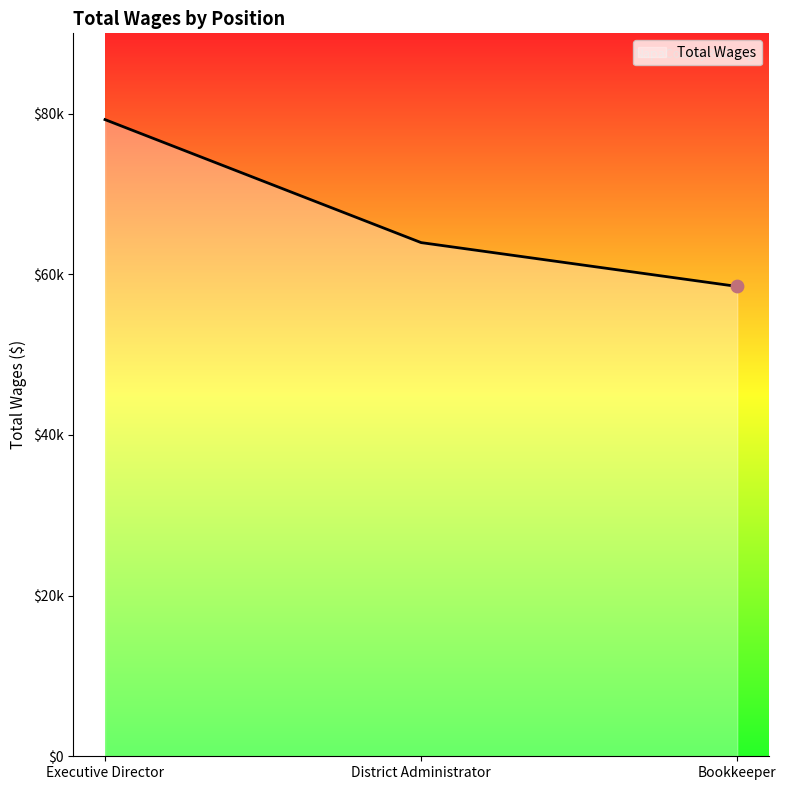

Which has a higher value, Bookkeeper or District Administrator?

District Administrator